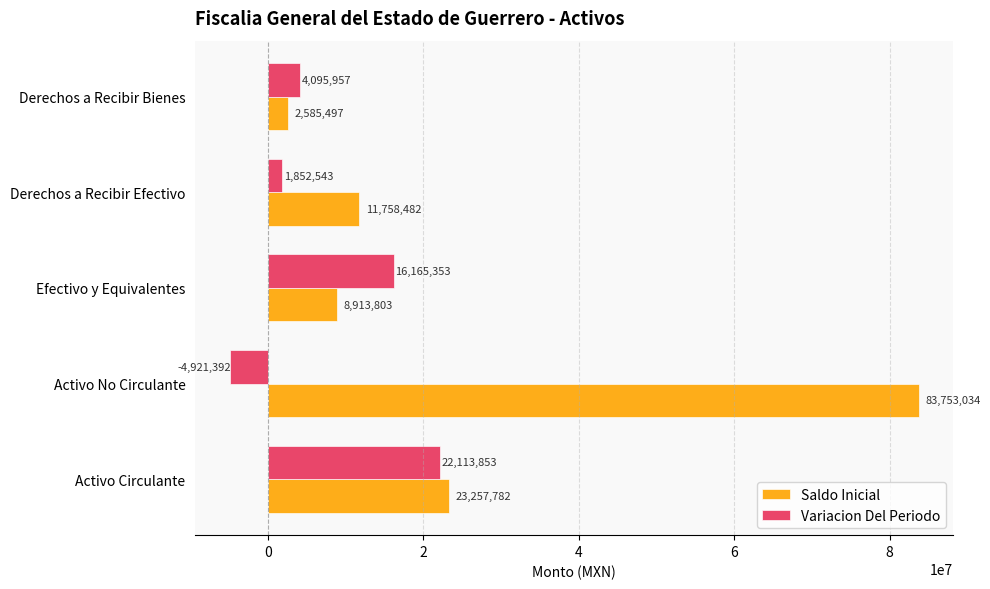

What is the difference between the maximum and minimum values in the Saldo Inicial series?

81167537.0